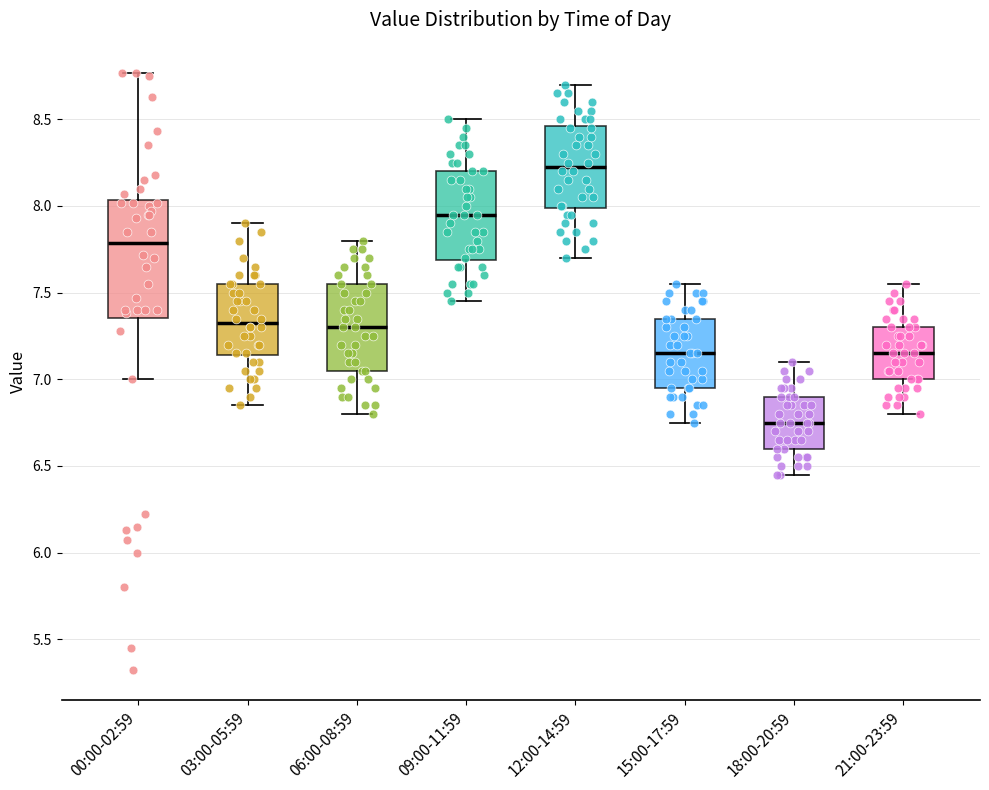

Reading left to right, read every box against the y-axis: the position of its median line, the range the box covers, and the ends of its whiskers. The values are not printed on the chart, so give them approximately, as read against the axis.

00:00-02:59: median 7.80, box 7.35 to 8.05, whiskers 7.00 to 8.75
03:00-05:59: median 7.35, box 7.15 to 7.55, whiskers 6.85 to 7.90
06:00-08:59: median 7.30, box 7.05 to 7.55, whiskers 6.80 to 7.80
09:00-11:59: median 7.95, box 7.70 to 8.20, whiskers 7.45 to 8.50
12:00-14:59: median 8.25, box 8.00 to 8.45, whiskers 7.70 to 8.70
15:00-17:59: median 7.15, box 6.95 to 7.35, whiskers 6.75 to 7.55
18:00-20:59: median 6.75, box 6.60 to 6.90, whiskers 6.45 to 7.10
21:00-23:59: median 7.15, box 7.00 to 7.30, whiskers 6.80 to 7.55